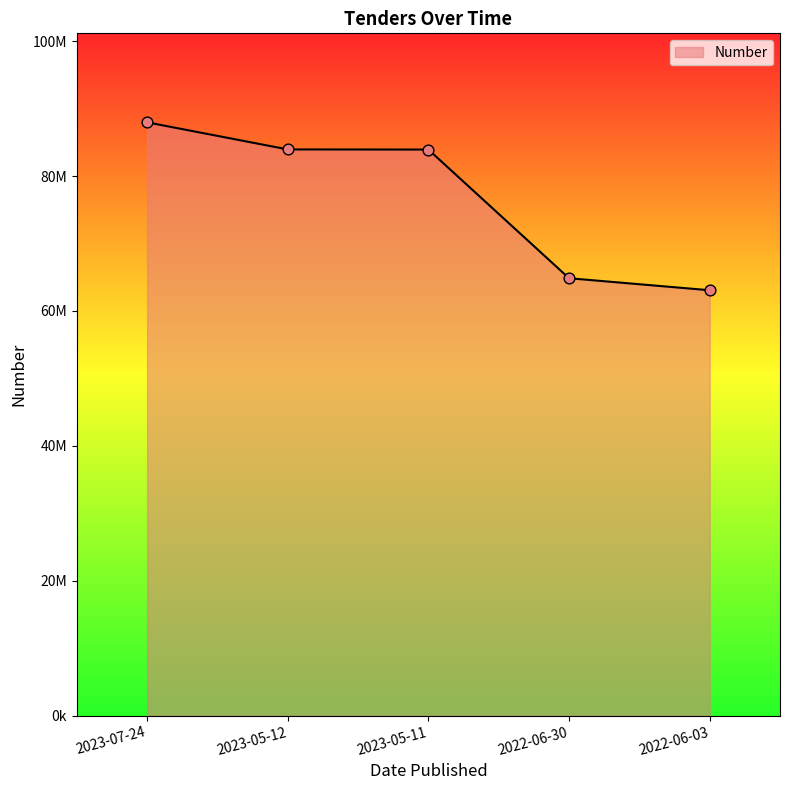

What is the ratio of the value at 2022-06-30 to the value at 2022-06-03?

1.0